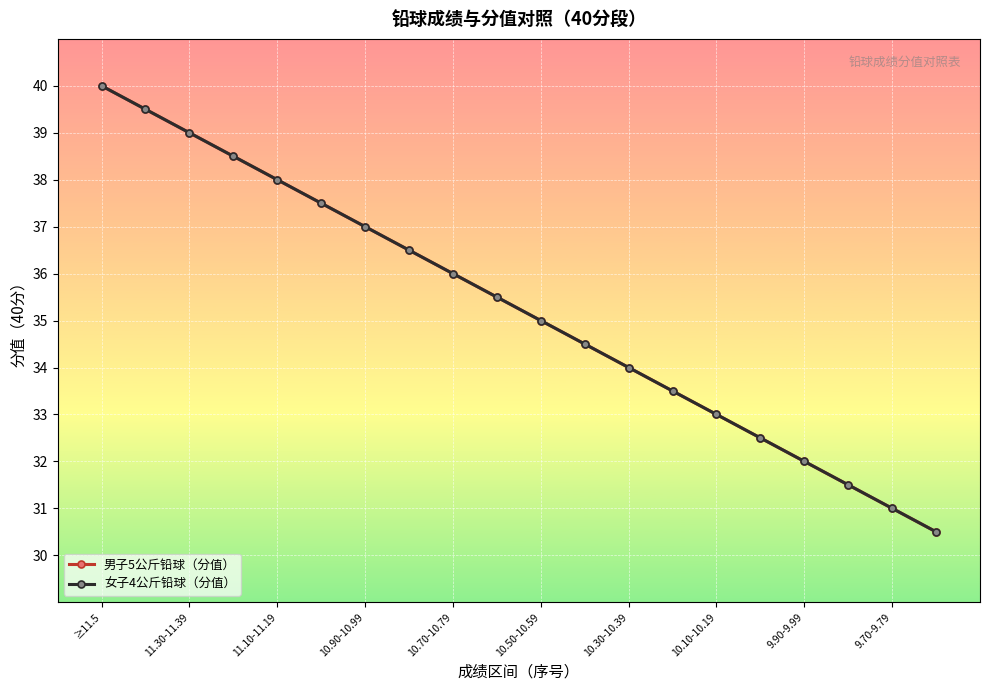

What is the maximum value shown in the chart?

40.0